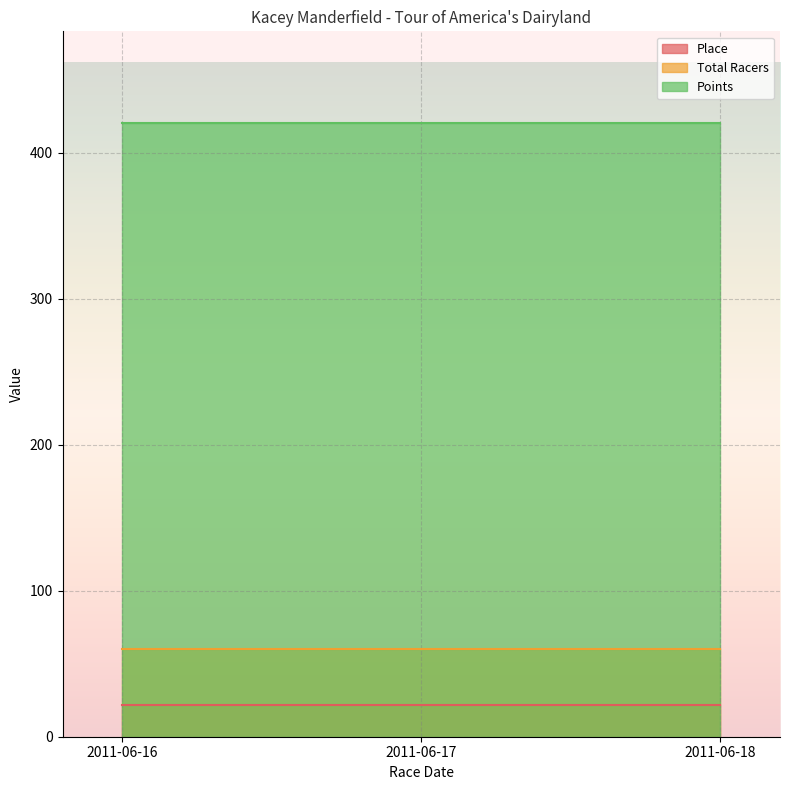

What is the value of the Place point at the 2nd from the left?

22.0